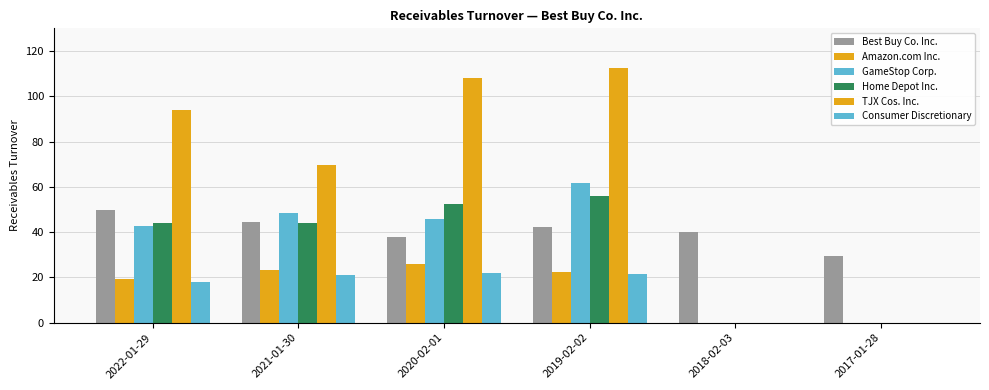

What is the label of the 5th bar from the left?

2018-02-03